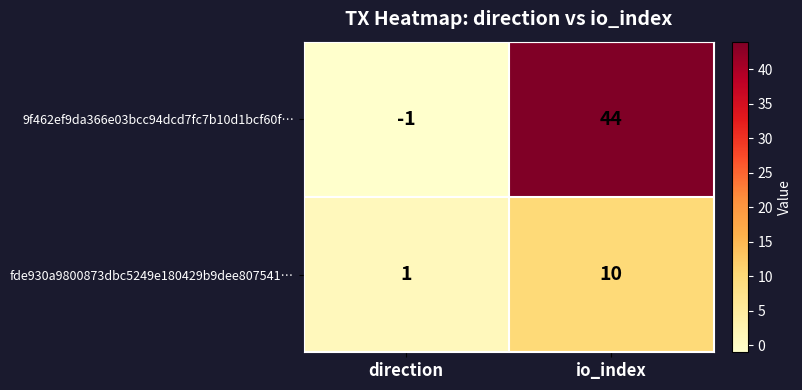

Reading left to right, list all the values displayed in this chart.

9f462ef9da366e03bcc94dcd7fc7b10d1bcf60f…: direction=-1	io_index=44
fde930a9800873dbc5249e180429b9dee807541…: direction=1	io_index=10